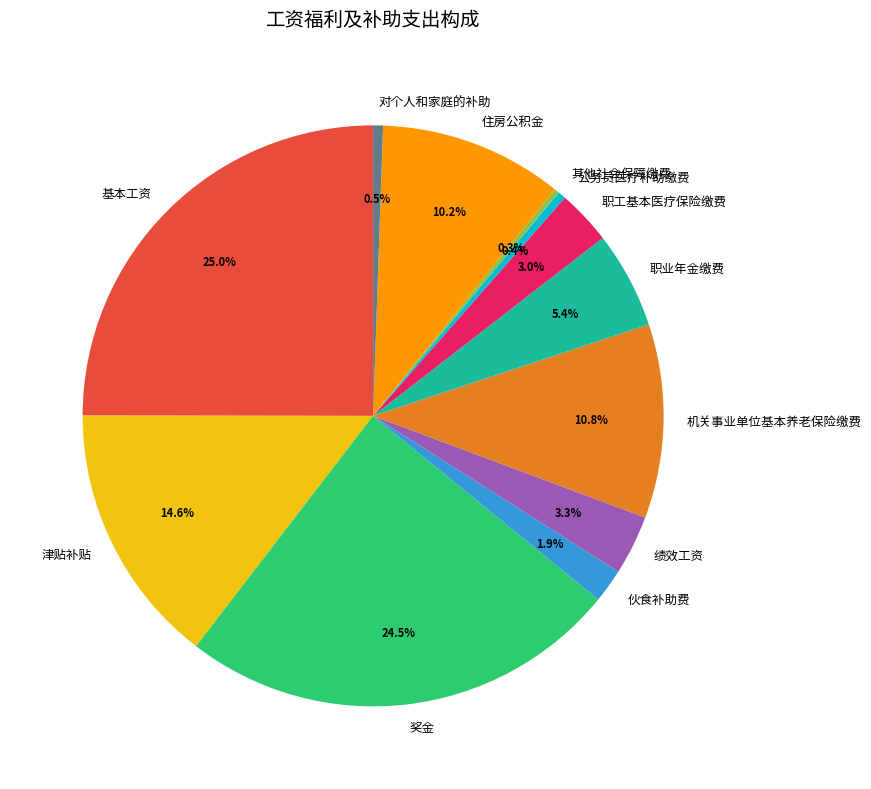

What percentage is NOT represented by 基本工资?

75.0%